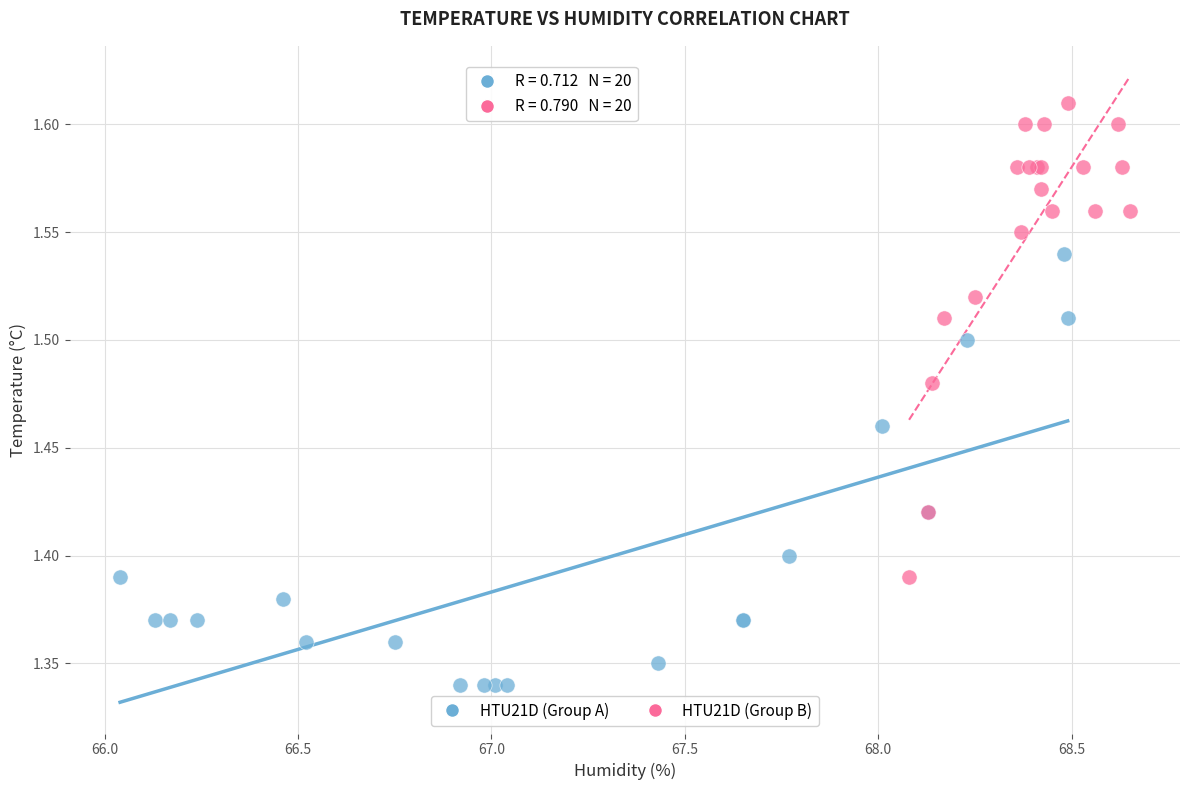

Which series contains the highest Y value?

HTU21D (Group B)